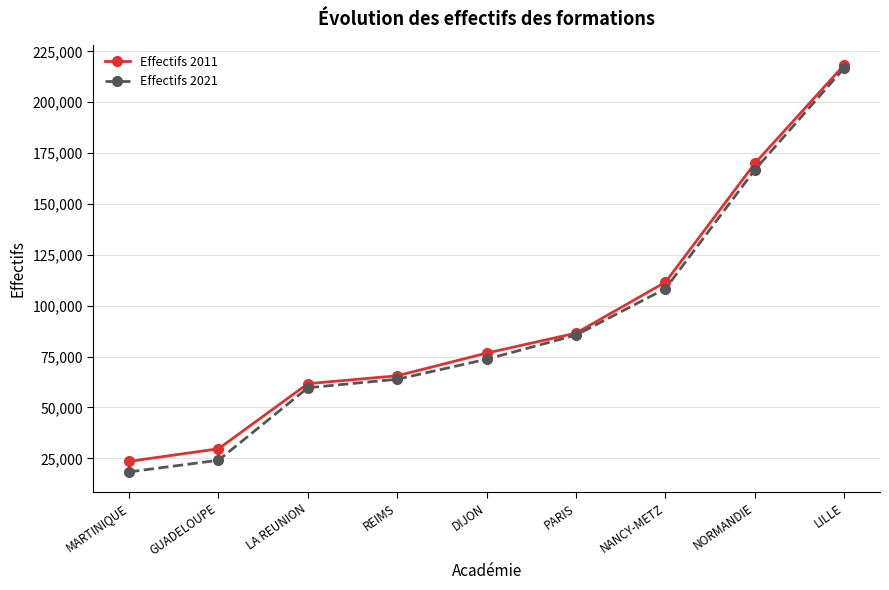

What are all the series names shown in the legend?

Effectifs 2011, Effectifs 2021